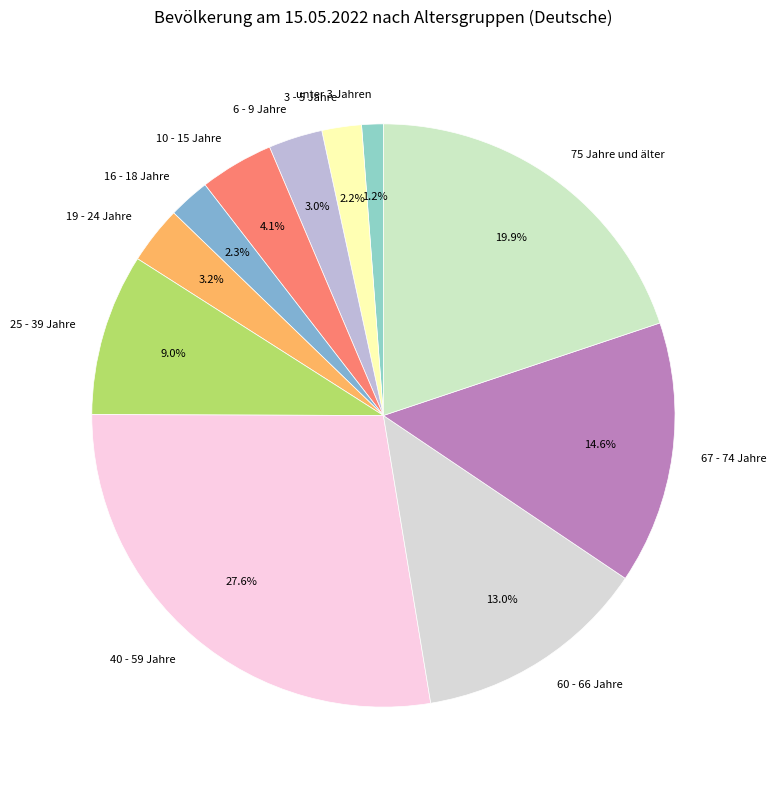

Is there a majority slice in this chart?

No